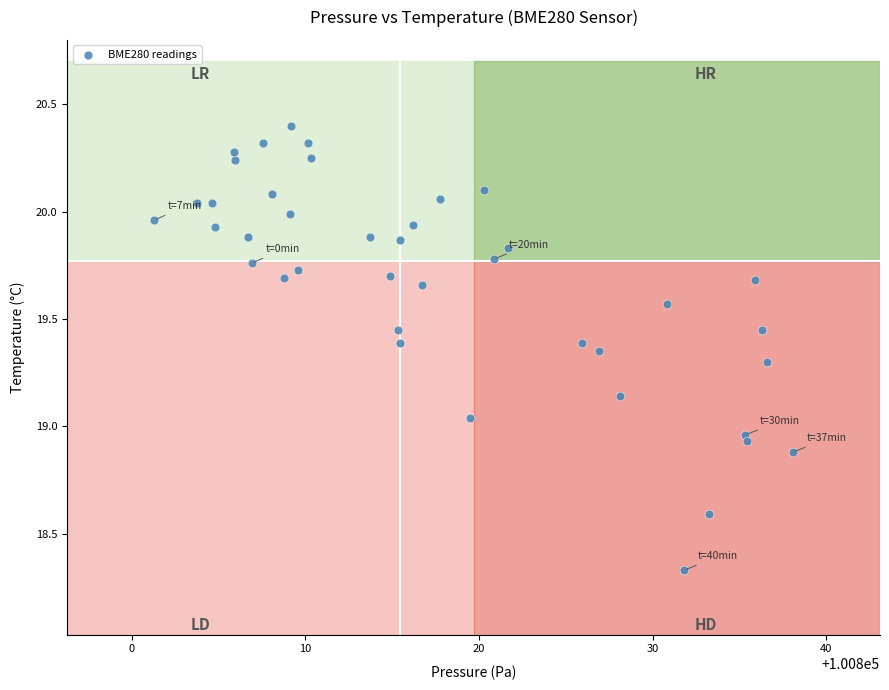

What is the range of Y values (max minus min)?

2.1